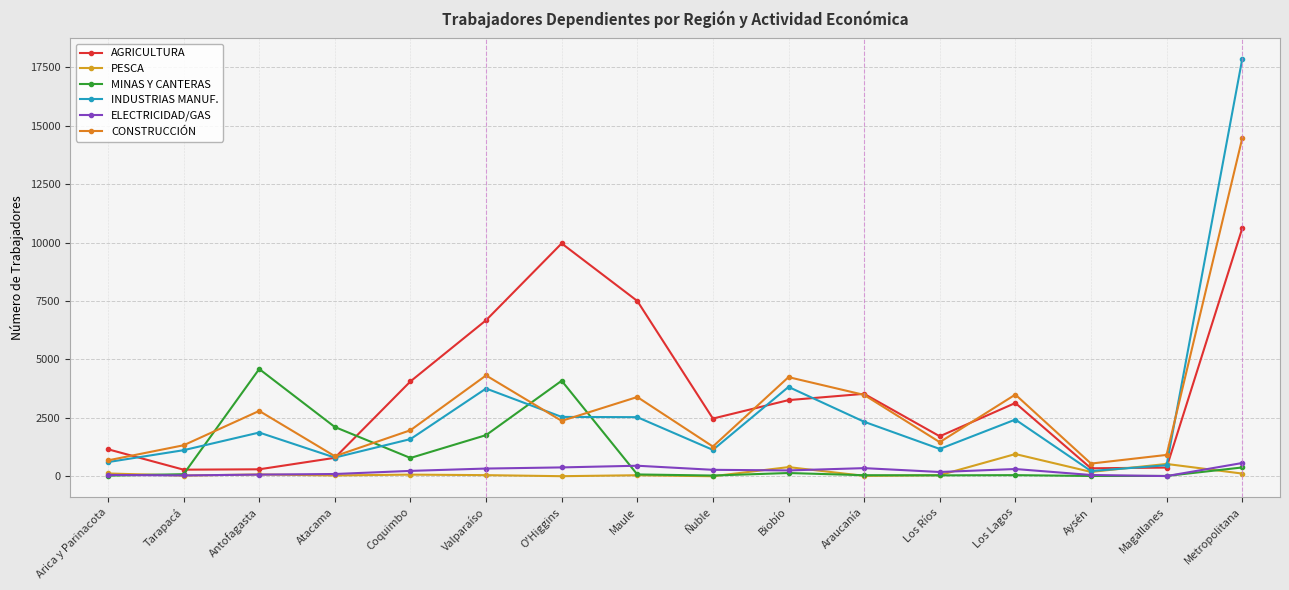

What is the label of the 9th point from the right?

Maule